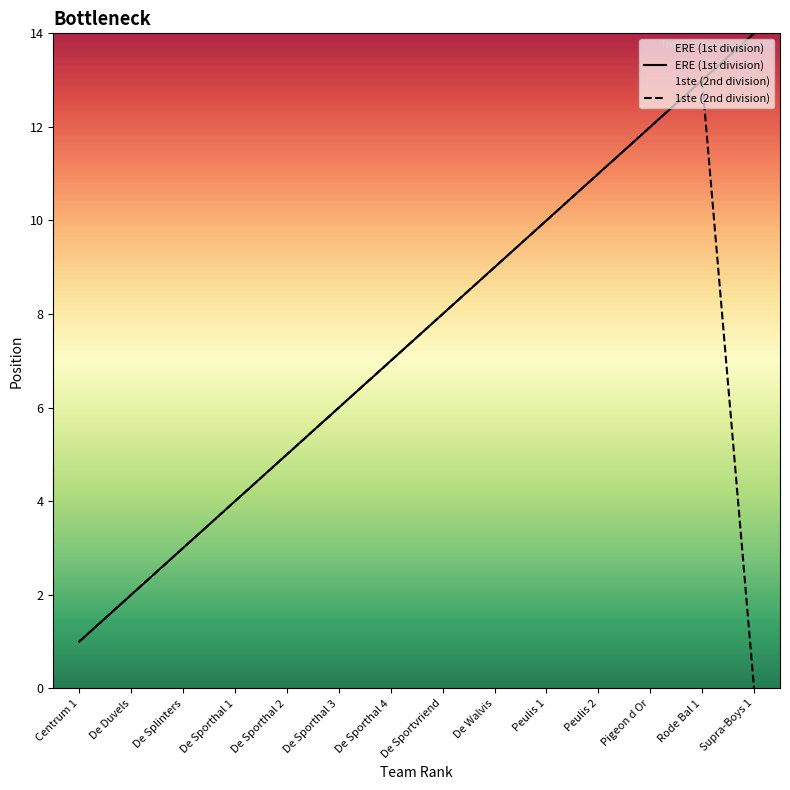

Which series changed the most between Peulis 1 and Pigeon d Or?

ERE (1st division)